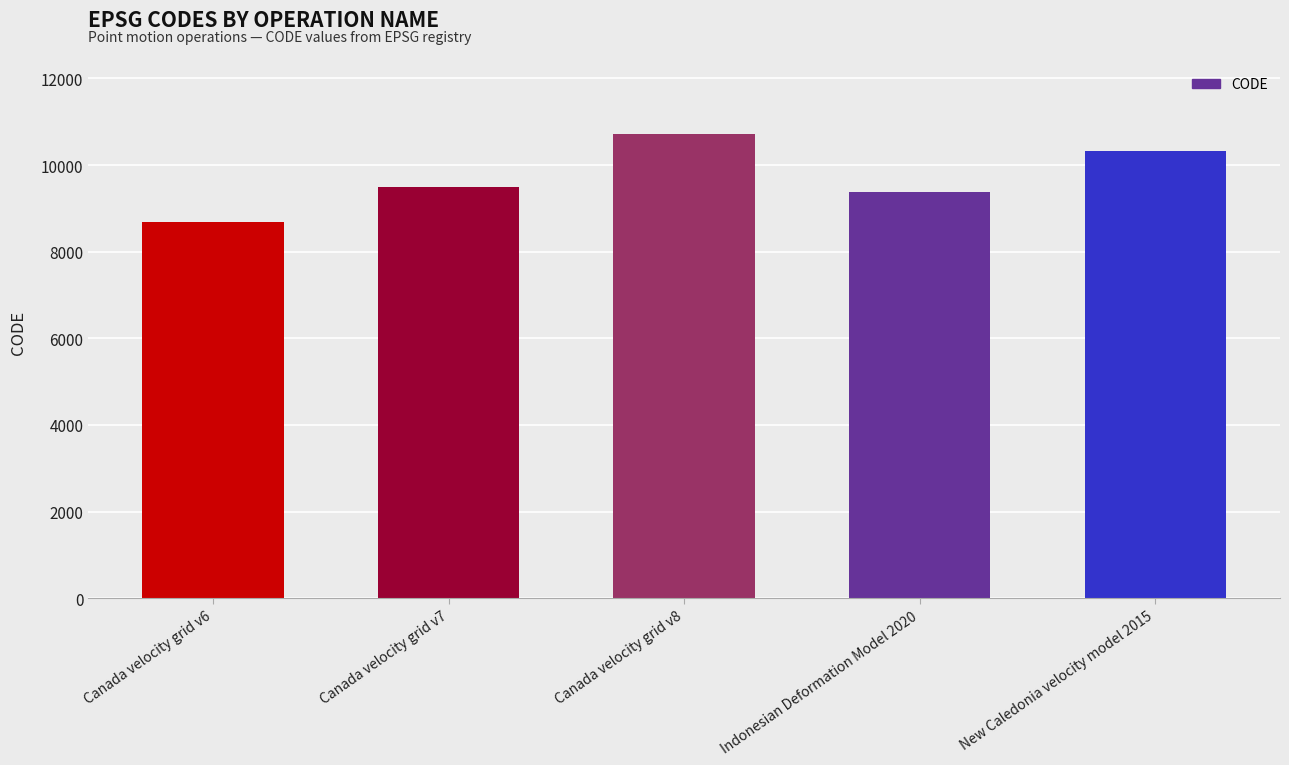

What is the maximum value shown in the chart?

10707